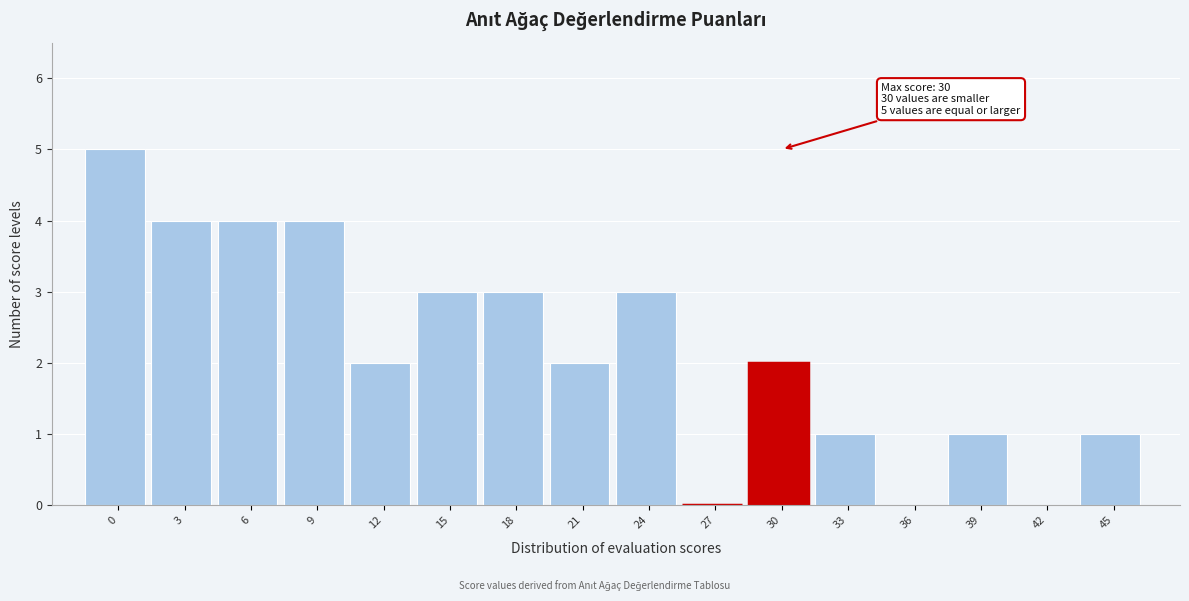

Reading left to right, list all the values displayed in this chart.

0=5	3=4	6=4	9=4	12=2	15=3	18=3	21=2	24=3	27=0	30=2	33=1	36=0	39=1	42=0	45=1